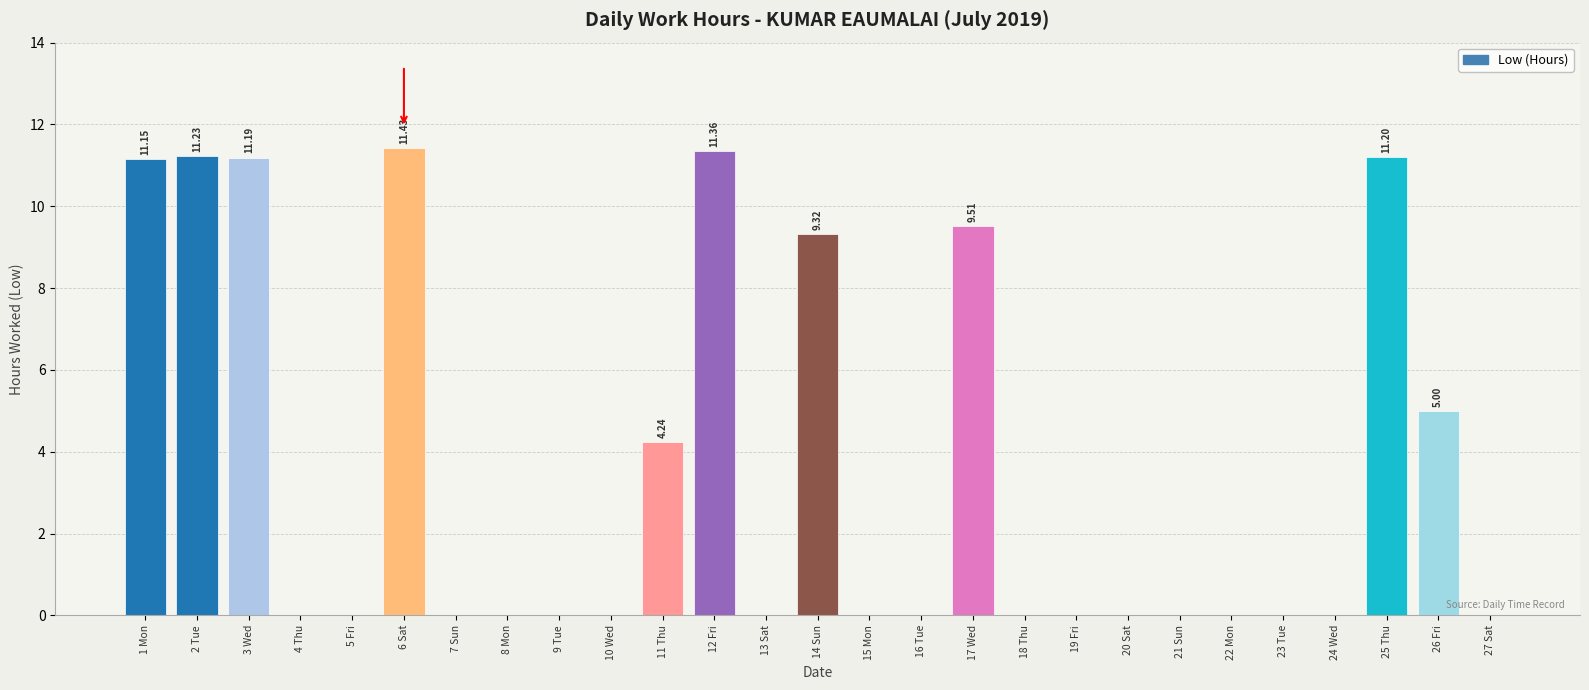

What is the sum of all values?

95.6